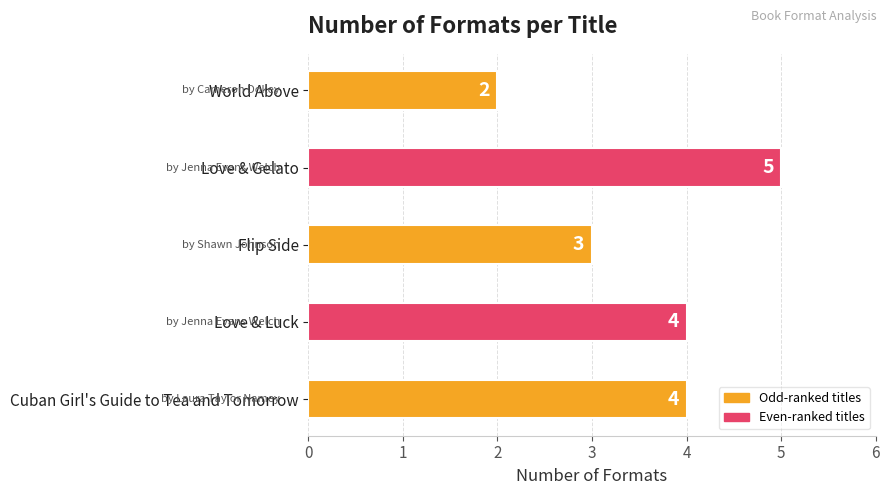

How many values are between 3 and 4?

3